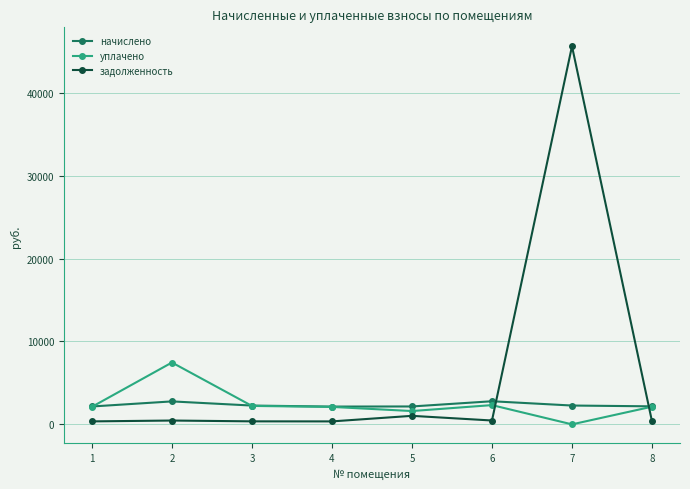

True or false: начислено and задолженность cross at least once.

True